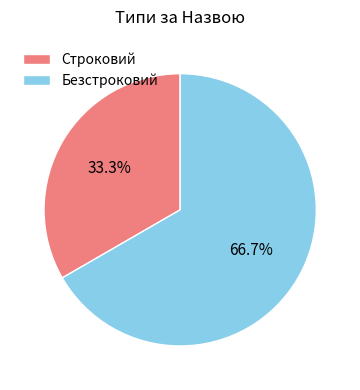

Rank the categories by value from highest to lowest.

Безстроковий, Строковий